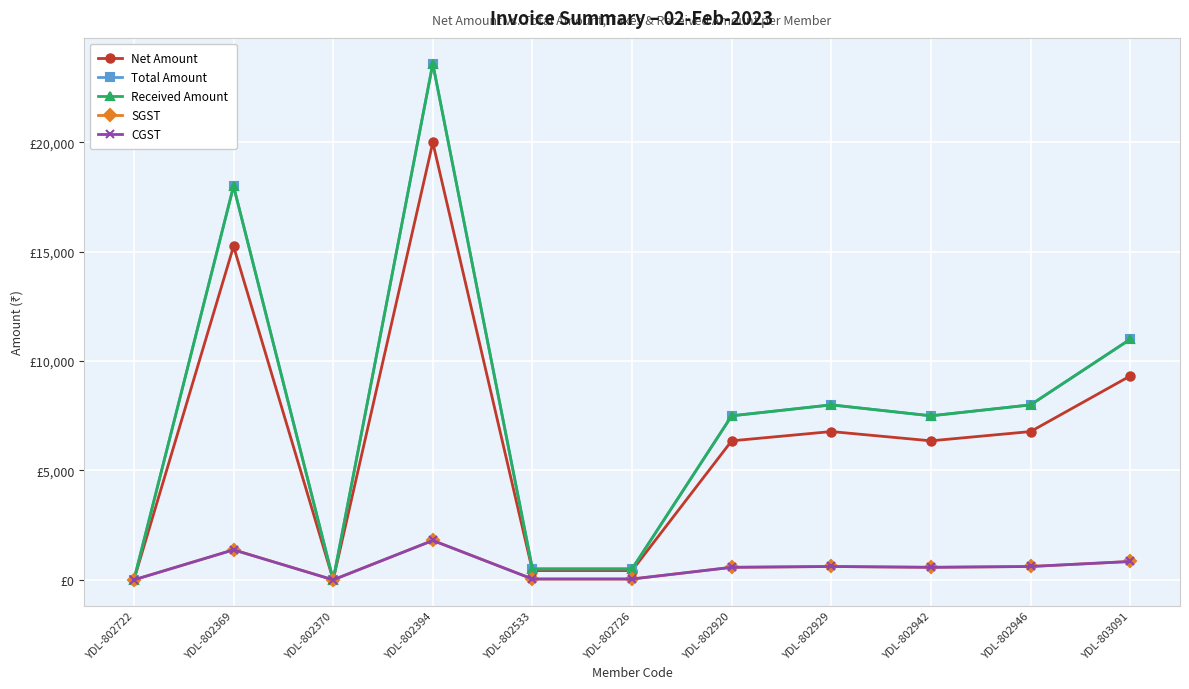

True or false: Total Amount and CGST cross at least once.

False